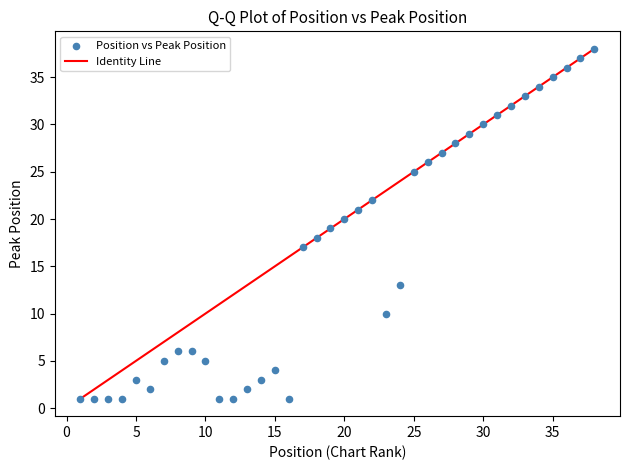

What is the range of X values (max minus min)?

37